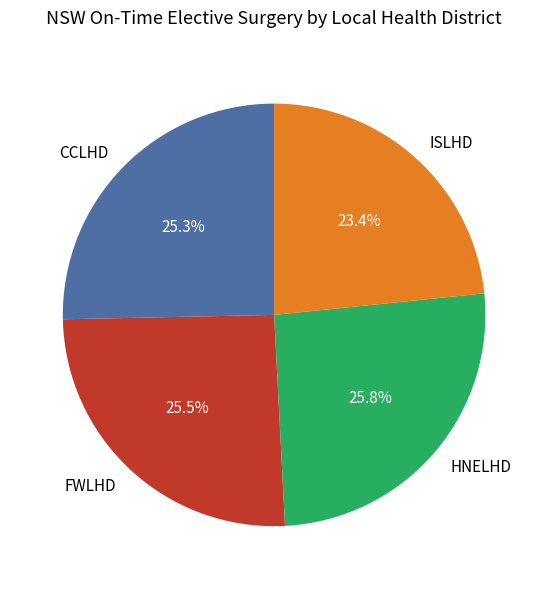

Which slice is the smallest?

ISLHD